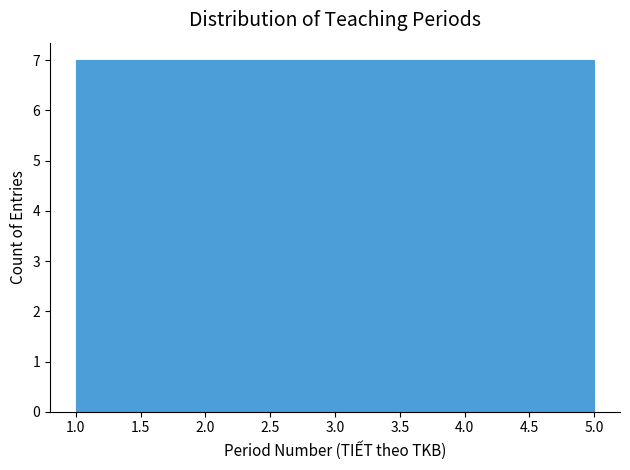

What is the height of the bar covering 4.2 to 5.0 on the x-axis? The values are not printed on the chart, so give them approximately, as read against the axis.

7